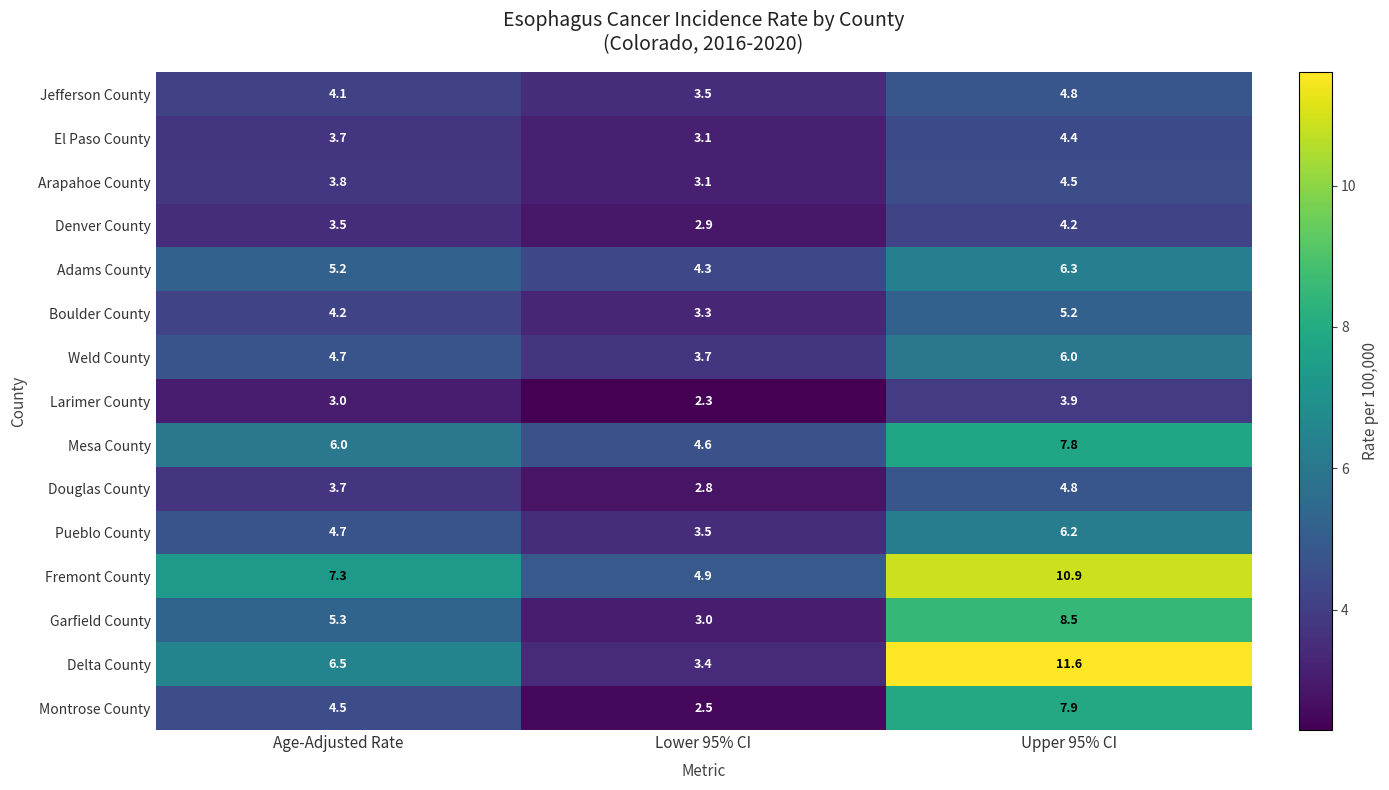

Between Lower 95% CI and Upper 95% CI, which series saw the biggest shift?

Delta County